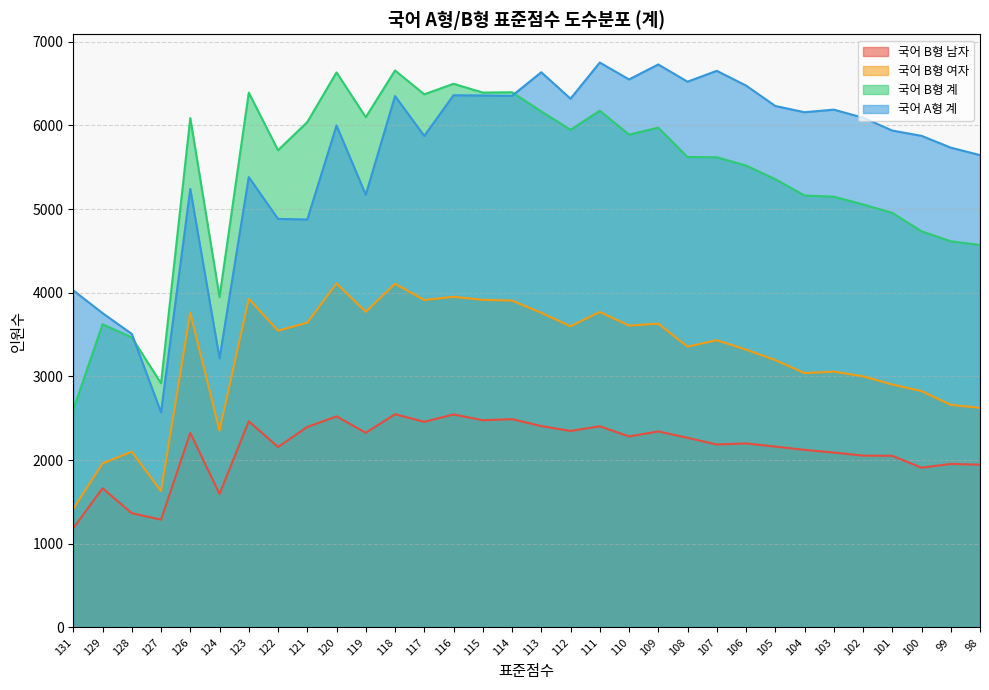

Between 105 and 131, which is larger?

105